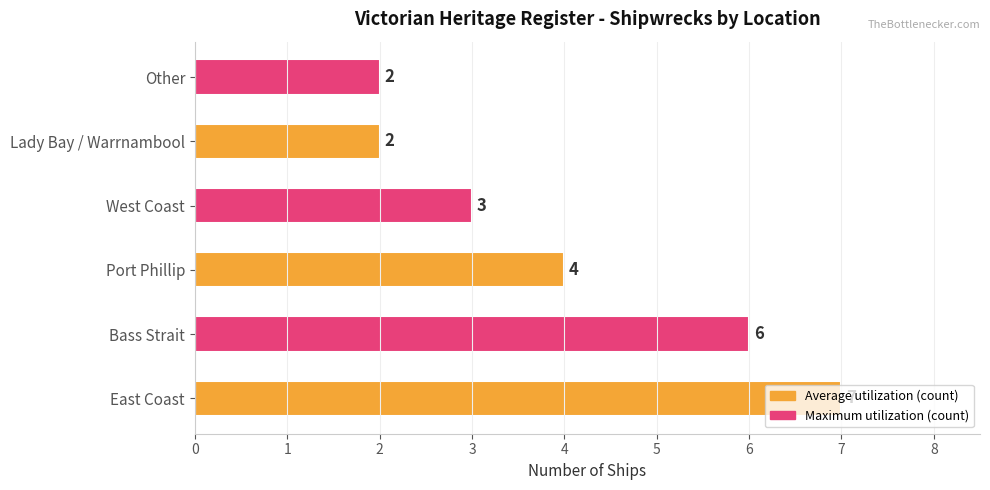

The chart shows a value of 3 at Lady Bay / Warrnambool. True or false?

False